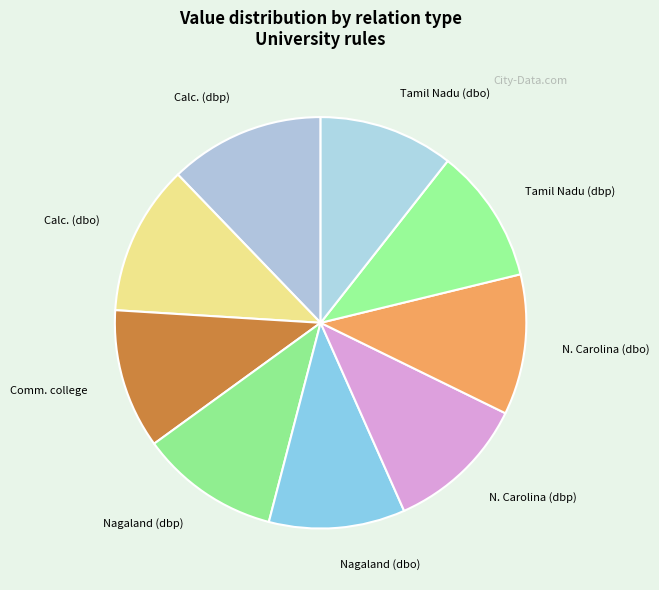

Is it true that Tamil Nadu (dbp) is 11% of the pie?

True